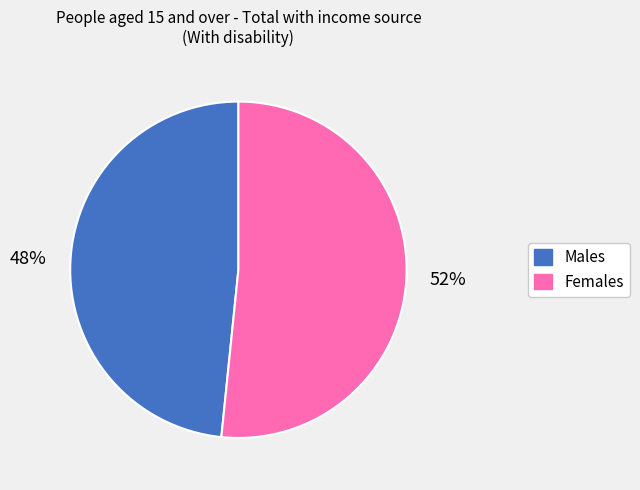

Is it true that Males is 48% of the pie?

True